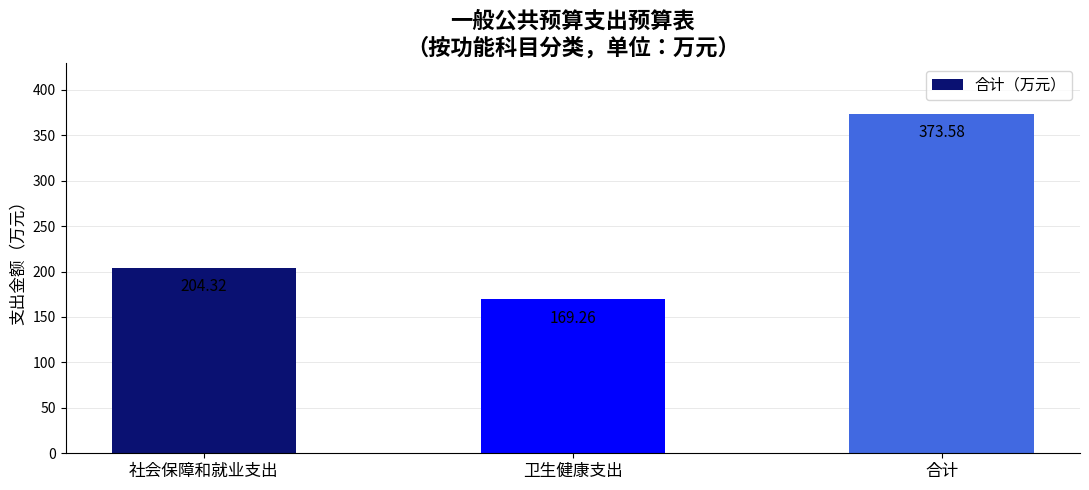

What is the difference between the maximum and minimum values?

204.3